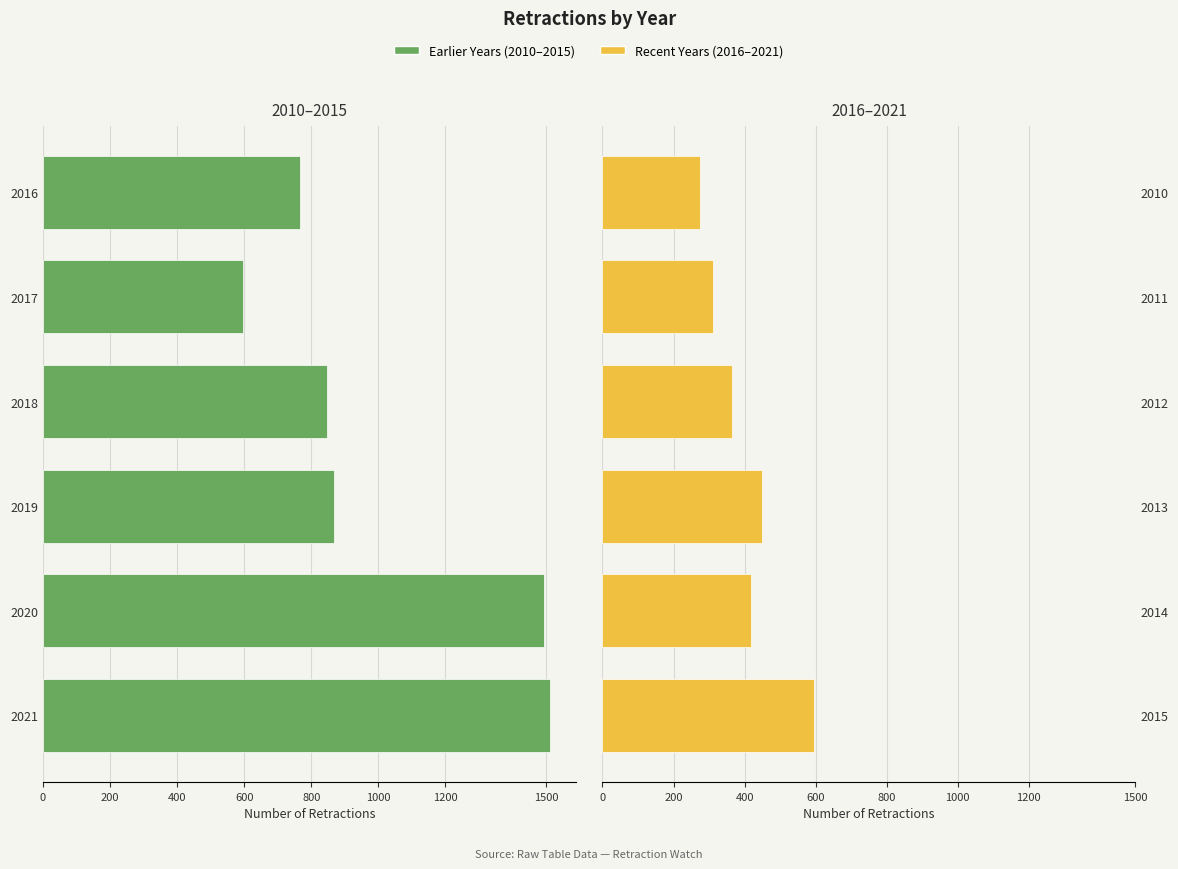

Which series has the largest range (max minus min)?

Earlier Years